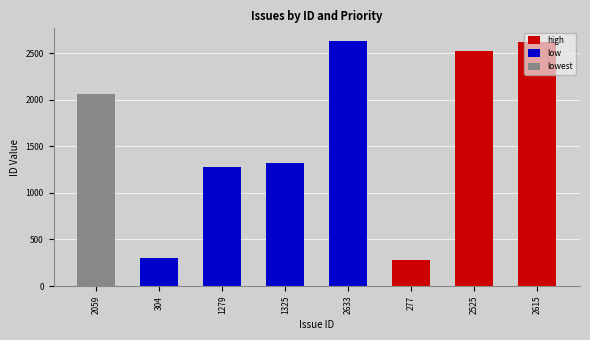

Are the bars grouped side by side (vs. stacked)?

Yes